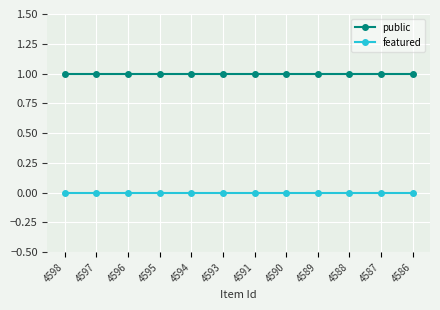

Is this an area chart (filled region under the line)?

No